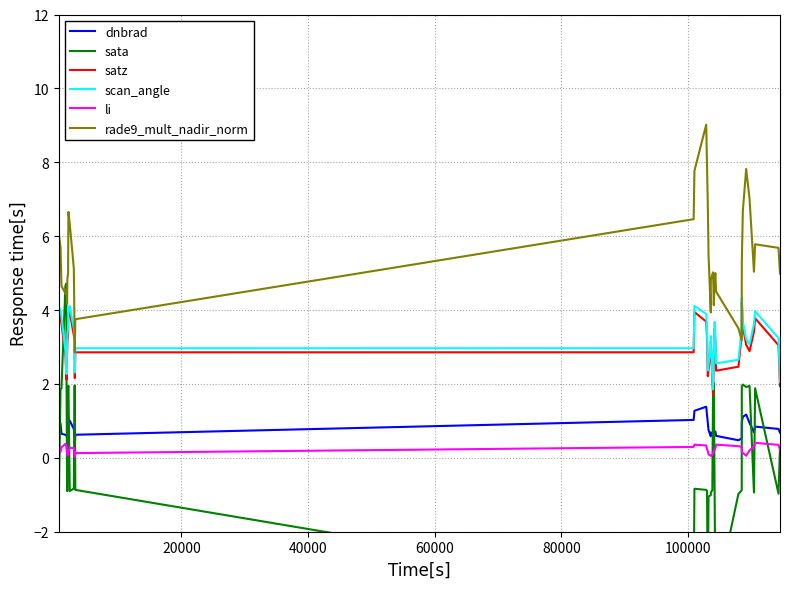

True or false: li and dnbrad intersect in this chart.

False